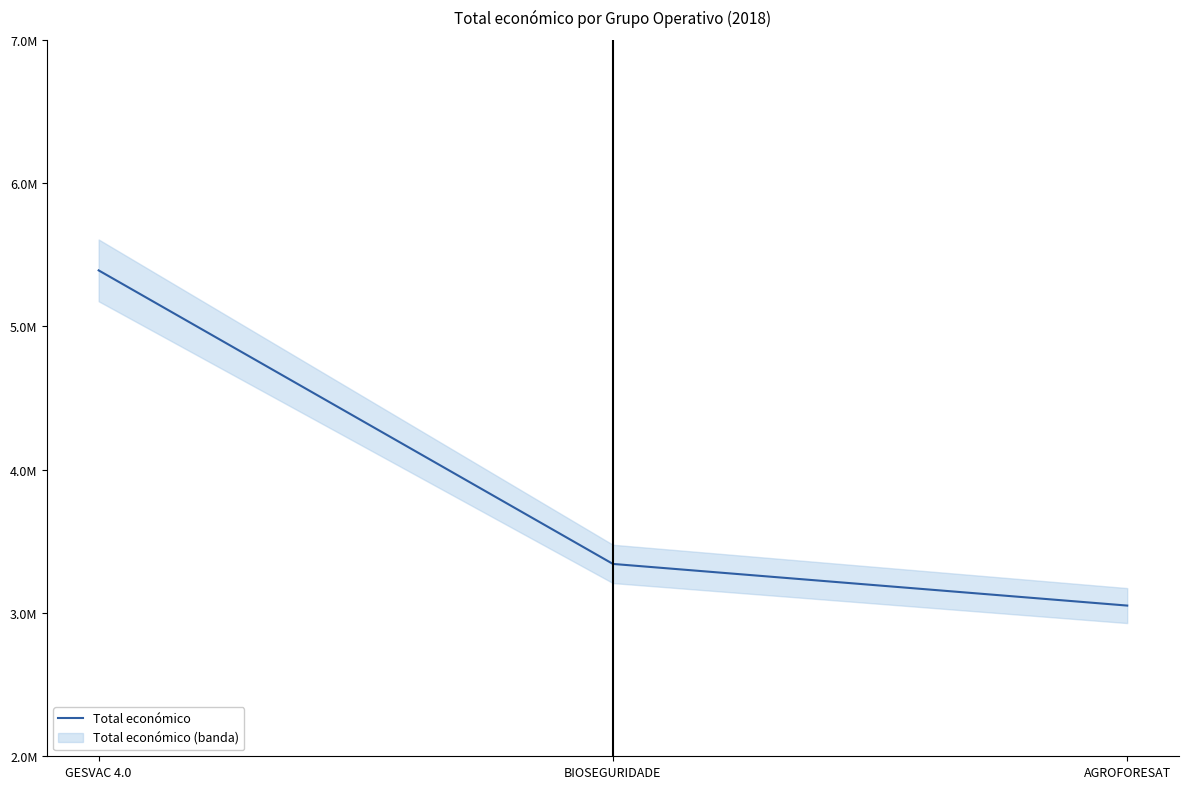

At which label is the value closest to 4221085?

BIOSEGURIDADE